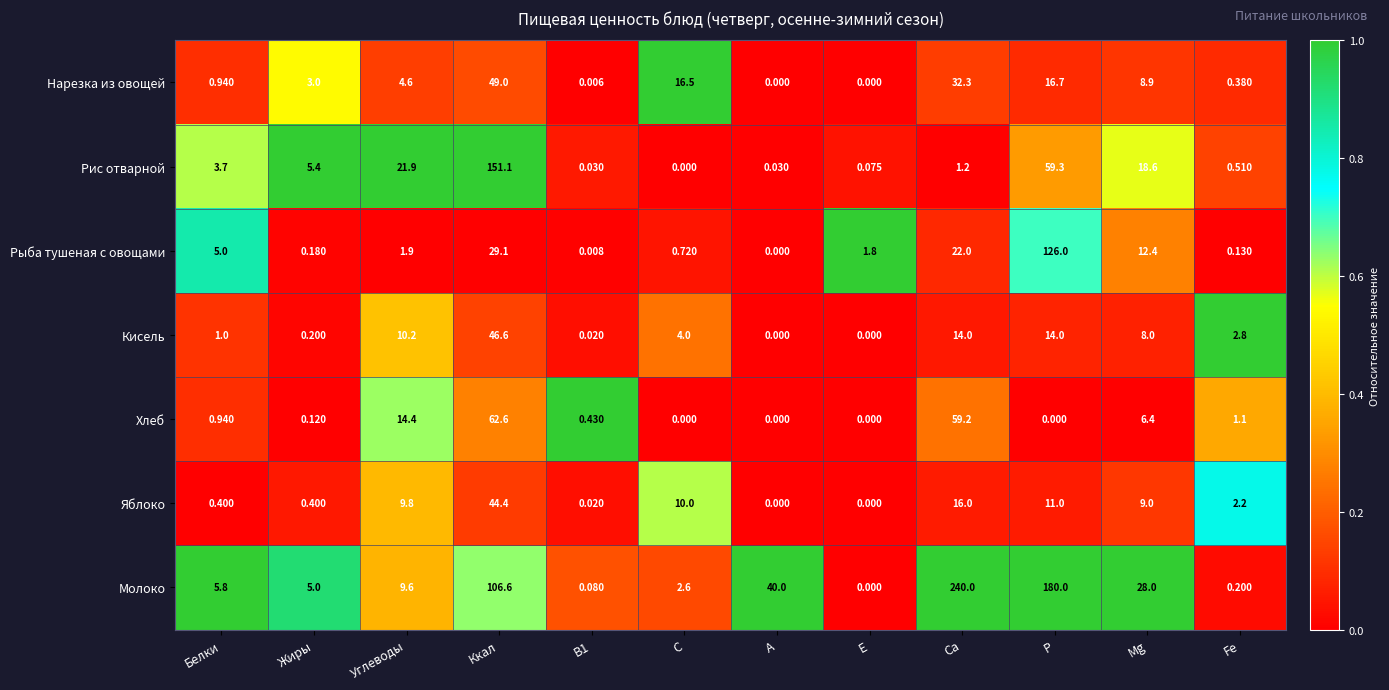

Which series has the widest spread of values?

Молоко